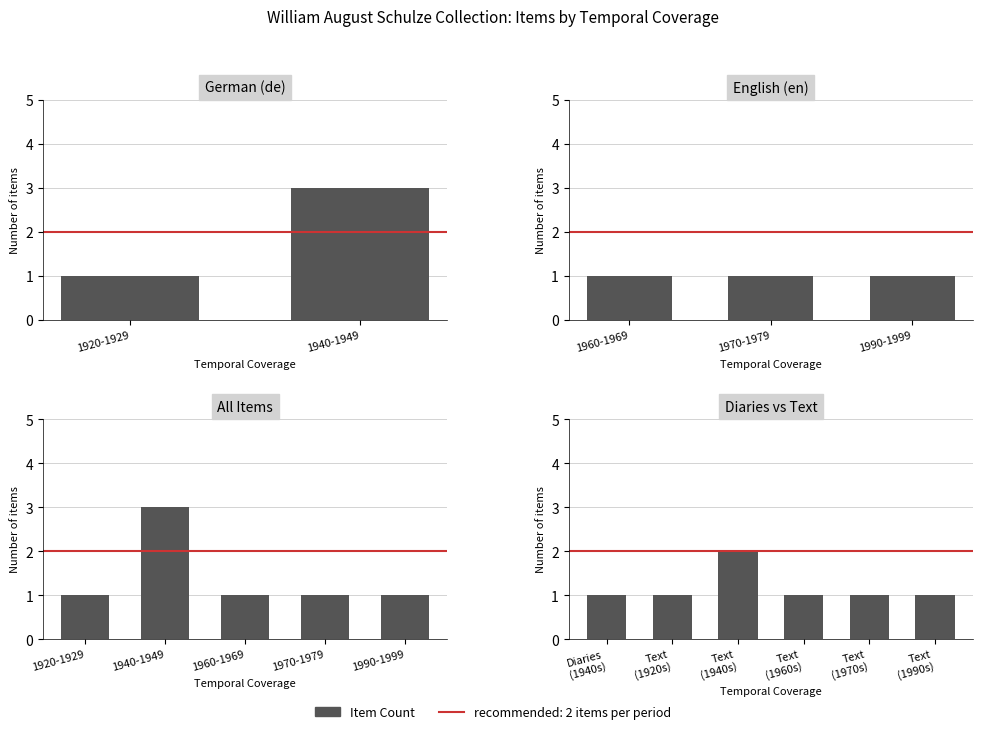

Are the bars grouped side by side (vs. stacked)?

No